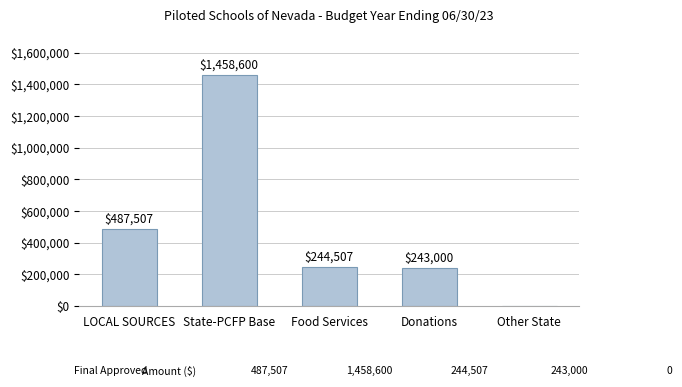

Reading left to right, what are all the values shown in this chart?

487507	1458600	244507	243000	0